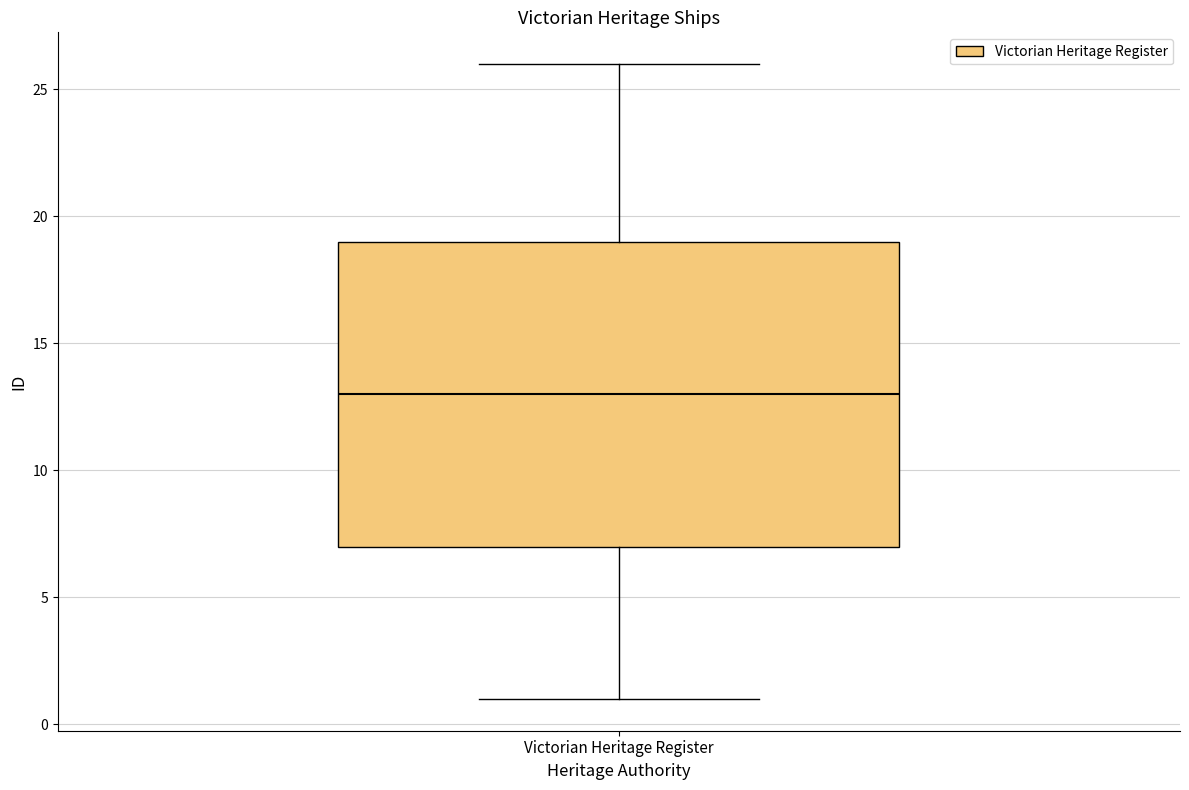

Transcribe this box plot: give where the median line is, the range the box spans, and where the two whiskers end, as read against the y-axis. The values are not printed on the chart, so give them approximately, as read against the axis.

median 13, box 7 to 19, whiskers 1 to 26